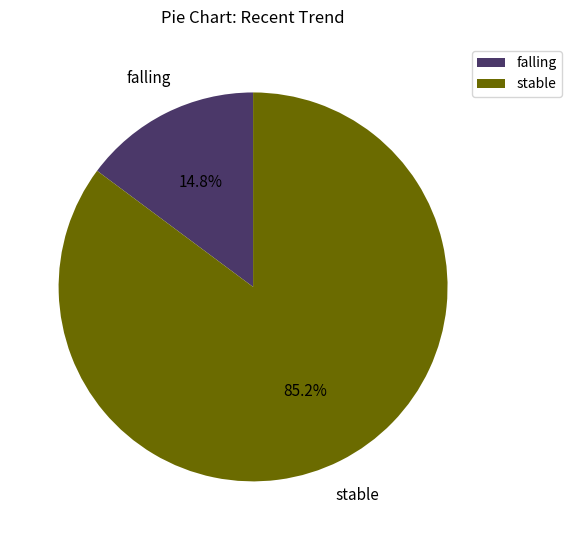

How many segments does this pie chart have?

2